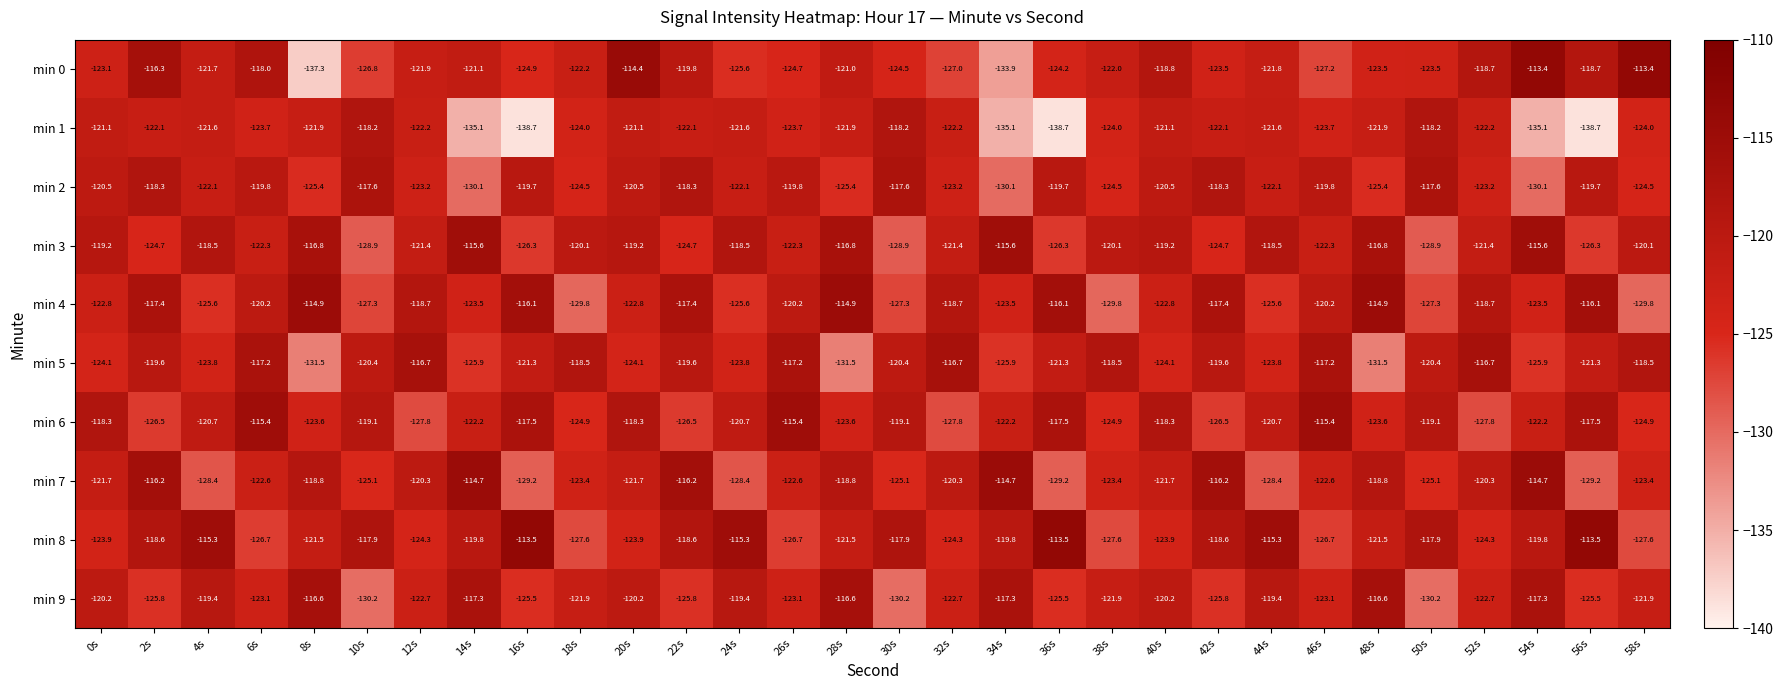

Rank the series at 42s from highest to lowest value.

min 7, min 4, min 2, min 8, min 5, min 1, min 0, min 3, min 9, min 6